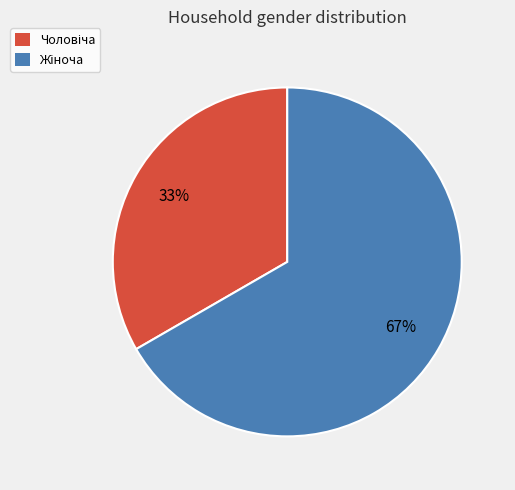

To the nearest percent, what is the average slice percentage?

50%